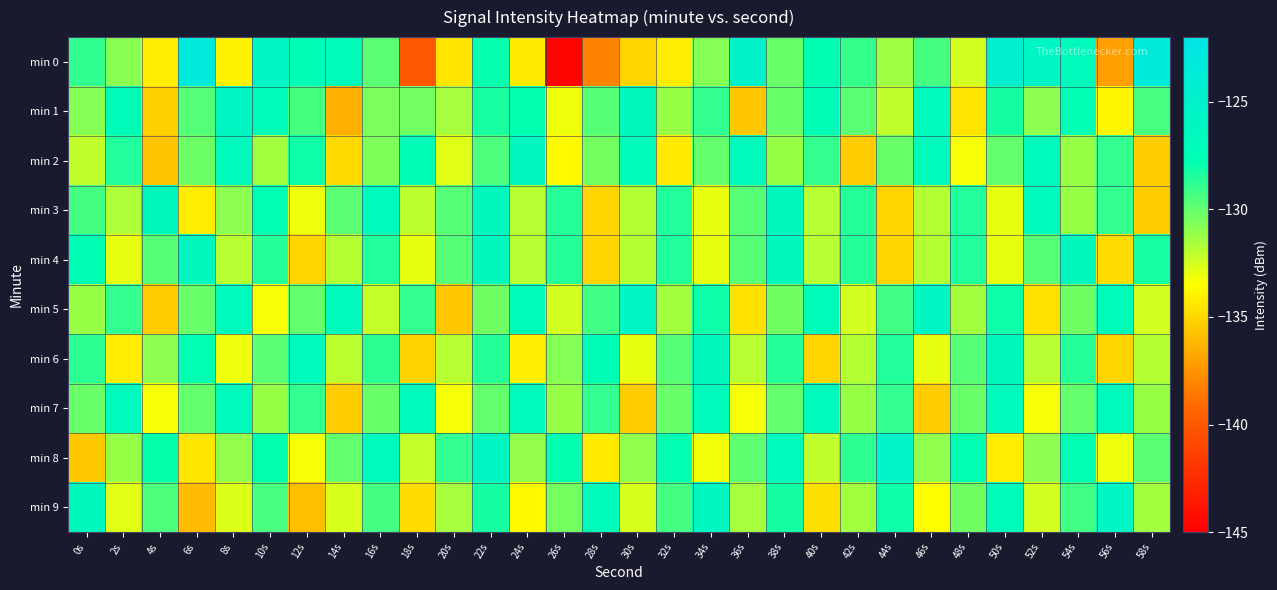

Reading left to right, extract all data points from this chart.

min 0: 0s=-128.8	2s=-130.9	4s=-134.1	6s=-123.0	8s=-134.0	10s=-125.7	12s=-127.2	14s=-126.9	16s=-129.8	18s=-140.1	20s=-134.5	22s=-127.9	24s=-134.3	26s=-144.7	28s=-138.1	30s=-135.1	32s=-134.1	34s=-130.8	36s=-125.0	38s=-130.1	40s=-127.7	42s=-129.0	44s=-131.4	46s=-129.3	48s=-132.5	50s=-124.5	52s=-125.7	54s=-126.8	56s=-137.1	58s=-123.2
min 1: 0s=-130.8	2s=-126.9	4s=-135.2	6s=-129.6	8s=-125.9	10s=-127.0	12s=-129.4	14s=-136.4	16s=-130.5	18s=-130.3	20s=-131.5	22s=-128.3	24s=-127.8	26s=-133.1	28s=-129.7	30s=-126.4	32s=-131.2	34s=-128.9	36s=-135.6	38s=-130.1	40s=-127.3	42s=-129.8	44s=-132.1	46s=-126.7	48s=-134.5	50s=-128.2	52s=-130.9	54s=-127.6	56s=-133.8	58s=-129.4
min 2: 0s=-132.1	2s=-128.5	4s=-135.7	6s=-130.2	8s=-126.8	10s=-131.4	12s=-128.1	14s=-134.9	16s=-130.6	18s=-127.3	20s=-132.8	22s=-129.5	24s=-126.2	26s=-133.7	28s=-130.4	30s=-127.1	32s=-134.3	34s=-130.0	36s=-126.7	38s=-131.2	40s=-128.9	42s=-135.4	44s=-130.1	46s=-126.8	48s=-133.3	50s=-130.0	52s=-126.7	54s=-131.2	56s=-128.9	58s=-135.4
min 3: 0s=-129.3	2s=-131.7	4s=-126.4	6s=-134.2	8s=-130.9	10s=-127.6	12s=-133.1	14s=-129.8	16s=-126.5	18s=-132.0	20s=-129.7	22s=-126.4	24s=-131.9	26s=-128.6	28s=-135.1	30s=-131.8	32s=-128.5	34s=-133.0	36s=-129.7	38s=-126.4	40s=-131.9	42s=-128.6	44s=-135.1	46s=-131.8	48s=-128.5	50s=-133.0	52s=-126.7	54s=-131.2	56s=-128.9	58s=-135.4
min 4: 0s=-127.5	2s=-133.0	4s=-129.7	6s=-126.4	8s=-131.9	10s=-128.6	12s=-135.1	14s=-131.8	16s=-128.5	18s=-133.0	20s=-129.7	22s=-126.4	24s=-131.9	26s=-128.6	28s=-135.1	30s=-131.8	32s=-128.5	34s=-133.0	36s=-129.7	38s=-126.4	40s=-131.9	42s=-128.6	44s=-135.1	46s=-131.8	48s=-128.5	50s=-133.0	52s=-129.7	54s=-126.4	56s=-134.8	58s=-128.3
min 5: 0s=-131.2	2s=-128.9	4s=-135.4	6s=-130.1	8s=-126.8	10s=-133.3	12s=-130.0	14s=-126.7	16s=-132.2	18s=-128.9	20s=-135.6	22s=-130.3	24s=-127.0	26s=-132.5	28s=-129.2	30s=-125.9	32s=-131.4	34s=-128.1	36s=-134.6	38s=-130.3	40s=-127.0	42s=-132.5	44s=-129.2	46s=-125.9	48s=-131.4	50s=-128.1	52s=-134.6	54s=-130.3	56s=-127.0	58s=-132.5
min 6: 0s=-128.7	2s=-134.2	4s=-130.9	6s=-127.6	8s=-133.1	10s=-129.8	12s=-126.5	14s=-132.0	16s=-128.7	18s=-135.2	20s=-131.9	22s=-128.6	24s=-134.1	26s=-130.8	28s=-127.5	30s=-133.0	32s=-129.7	34s=-126.4	36s=-131.9	38s=-128.6	40s=-135.1	42s=-131.8	44s=-128.5	46s=-133.0	48s=-129.7	50s=-126.4	52s=-131.9	54s=-128.6	56s=-135.1	58s=-131.8
min 7: 0s=-130.1	2s=-126.8	4s=-133.3	6s=-130.0	8s=-126.7	10s=-131.2	12s=-128.9	14s=-135.4	16s=-130.1	18s=-126.8	20s=-133.3	22s=-130.0	24s=-126.7	26s=-131.2	28s=-128.9	30s=-135.4	32s=-130.1	34s=-126.8	36s=-133.3	38s=-130.0	40s=-126.7	42s=-131.2	44s=-128.9	46s=-135.4	48s=-130.1	50s=-126.8	52s=-133.3	54s=-130.0	56s=-126.7	58s=-131.2
min 8: 0s=-135.5	2s=-131.2	4s=-127.9	6s=-134.4	8s=-131.1	10s=-127.8	12s=-133.3	14s=-130.0	16s=-126.7	18s=-132.2	20s=-128.9	22s=-125.6	24s=-131.1	26s=-127.8	28s=-134.3	30s=-131.0	32s=-127.7	34s=-133.2	36s=-129.9	38s=-126.6	40s=-132.1	42s=-128.8	44s=-125.5	46s=-131.0	48s=-127.7	50s=-134.2	52s=-130.9	54s=-127.6	56s=-133.1	58s=-129.8
min 9: 0s=-126.3	2s=-132.8	4s=-129.5	6s=-136.0	8s=-132.7	10s=-129.4	12s=-135.9	14s=-132.6	16s=-129.3	18s=-134.8	20s=-131.5	22s=-128.2	24s=-133.7	26s=-130.4	28s=-127.1	30s=-132.6	32s=-129.3	34s=-126.0	36s=-131.5	38s=-128.2	40s=-134.7	42s=-131.4	44s=-128.1	46s=-133.6	48s=-130.3	50s=-127.0	52s=-132.5	54s=-129.2	56s=-125.9	58s=-131.4